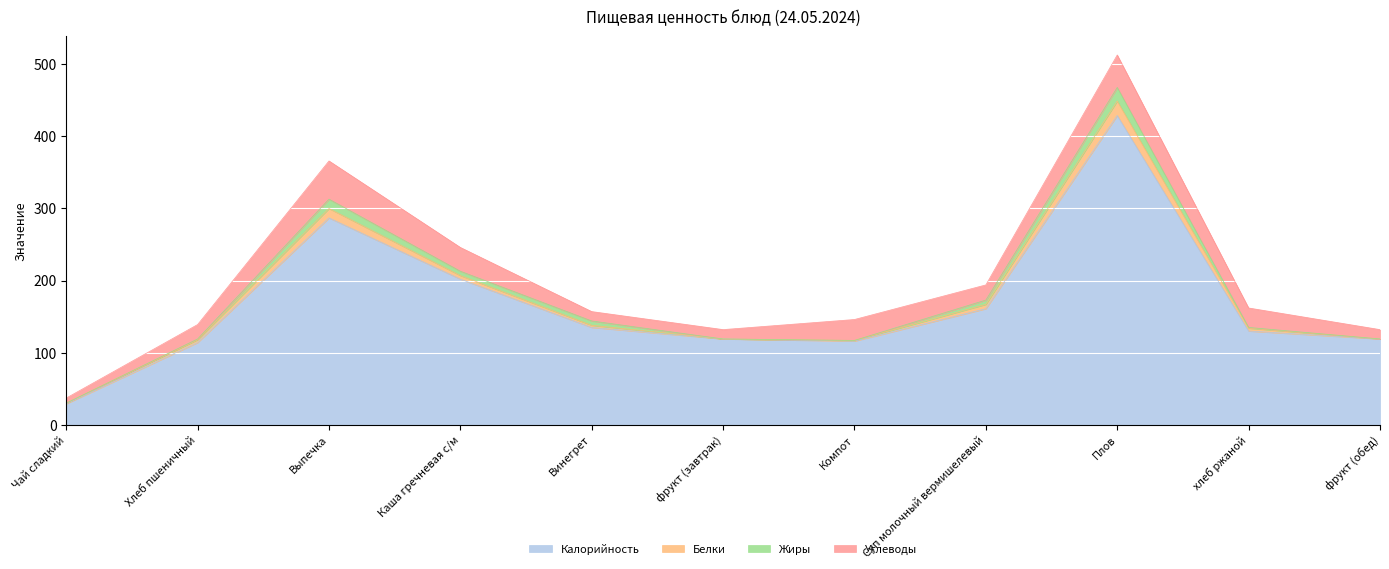

What is the difference between the second highest and second lowest values in the Белки series?

13